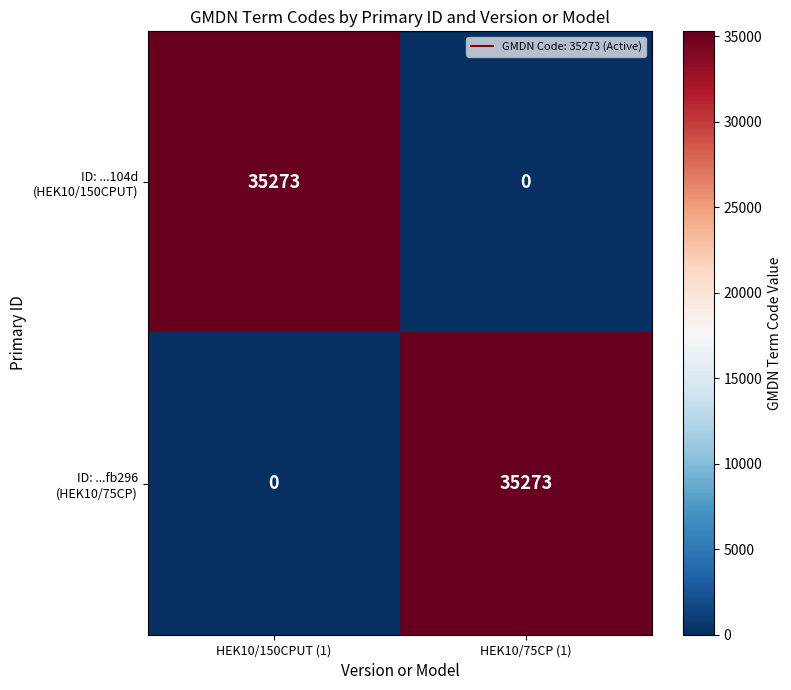

What is the difference between the highest and lowest values at HEK10/75CP (1)?

35273